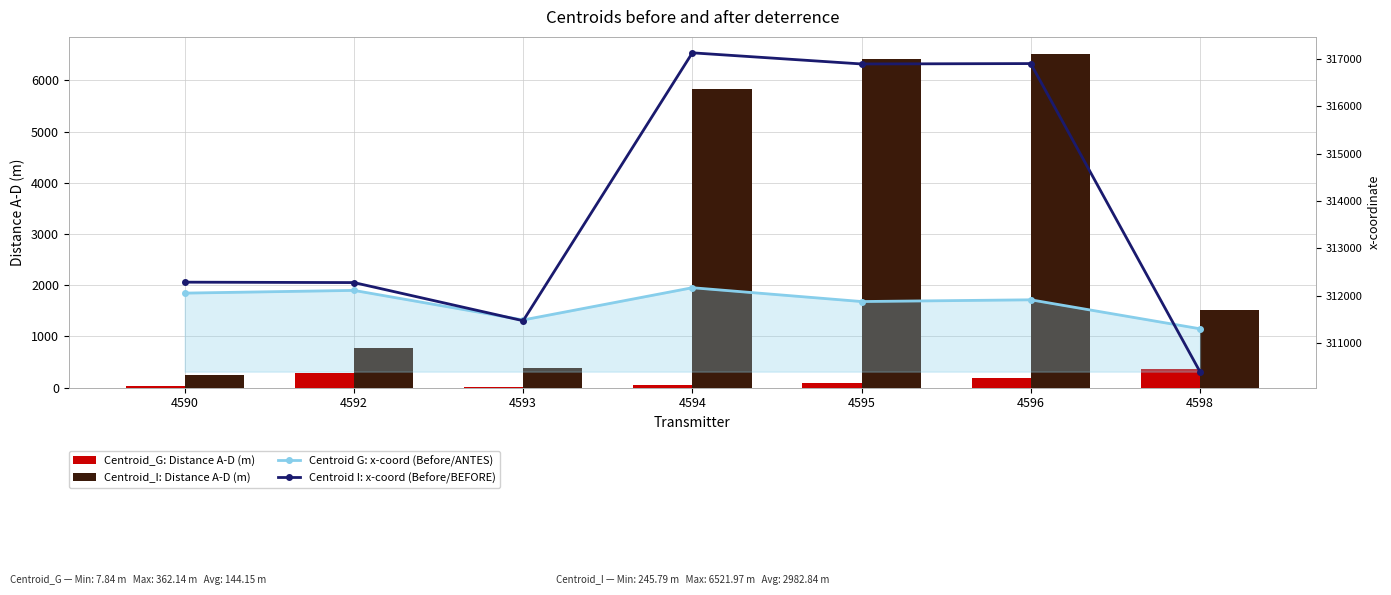

Read the Centroid G: x-coord (Before/ANTES) value at 4595.

311881.6